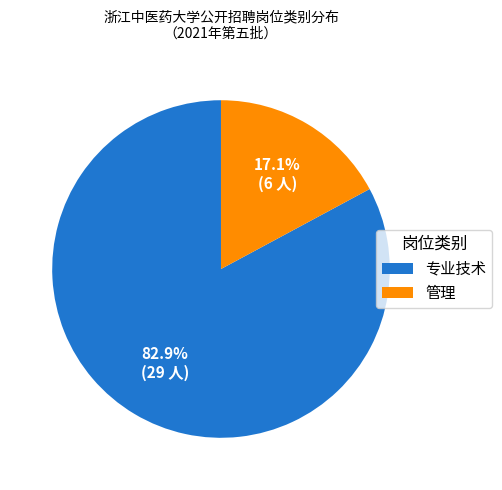

Is 专业技术 the majority of the pie?

Yes